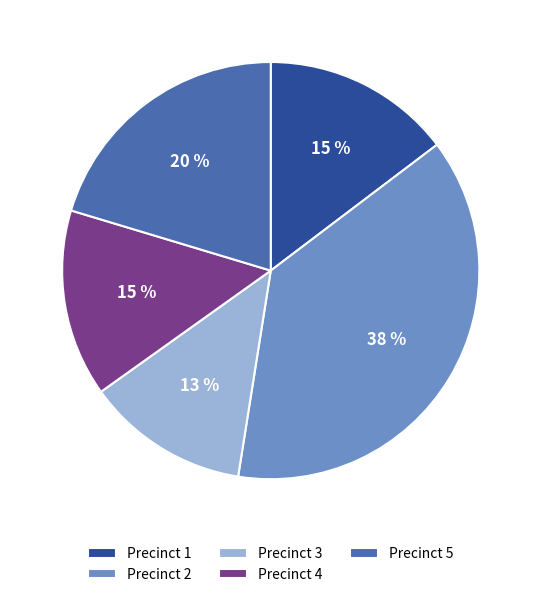

True or false: Precinct 1 accounts for 15% of the total.

True